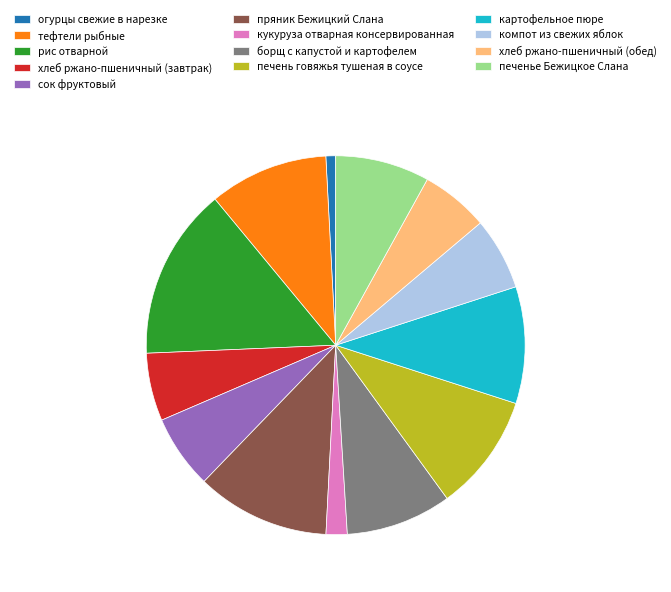

What is the smallest slice in the pie chart?

огурцы свежие в нарезке